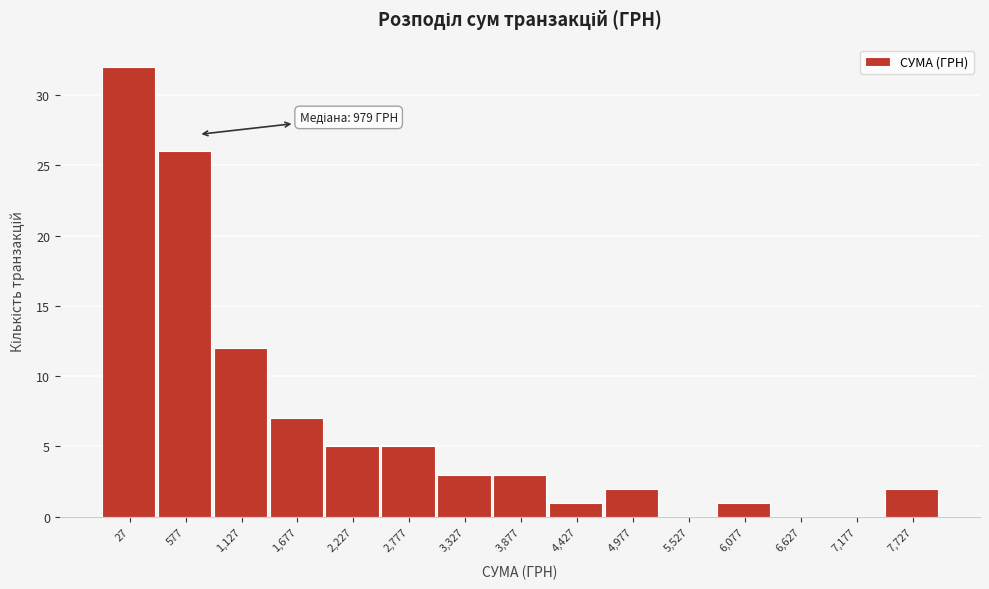

Reading left to right, extract all data points from this chart.

27=32	577=26	1,127=12	1,677=7	2,227=5	2,777=5	3,327=3	3,877=3	4,427=1	4,977=2	5,527=0	6,077=1	6,627=0	7,177=0	7,727=2